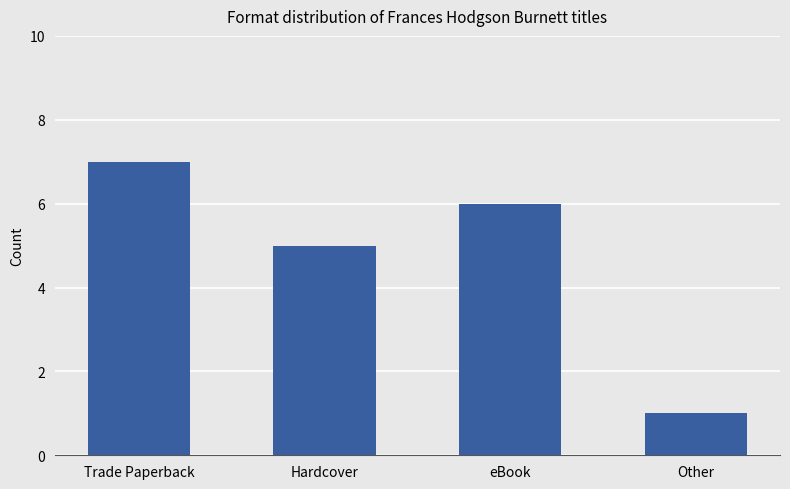

Are the bars horizontal?

No